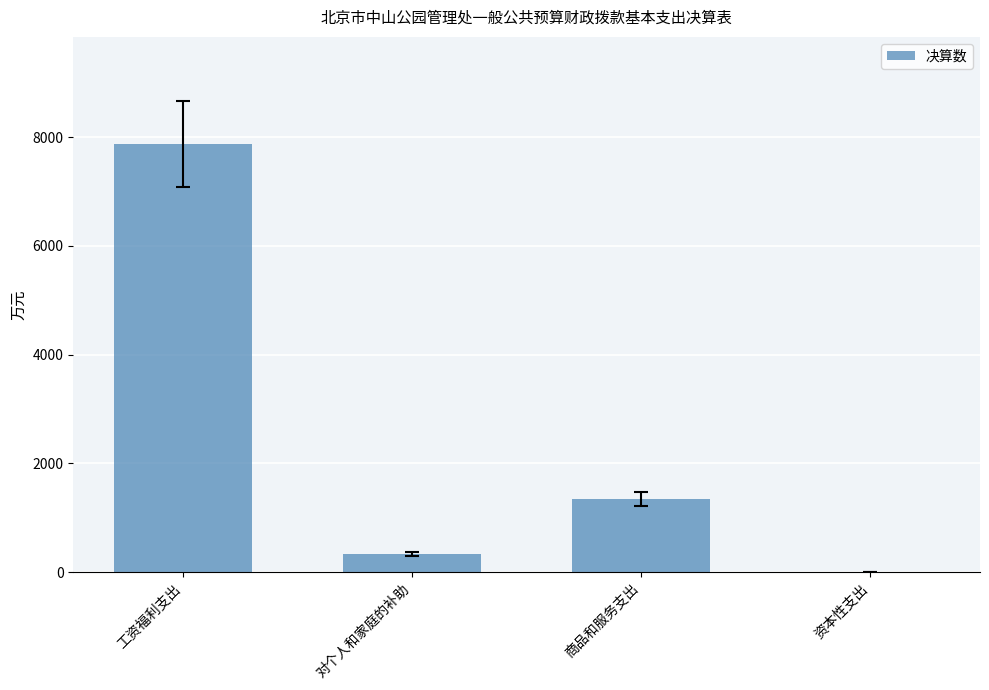

How many categories are shown in the chart?

4